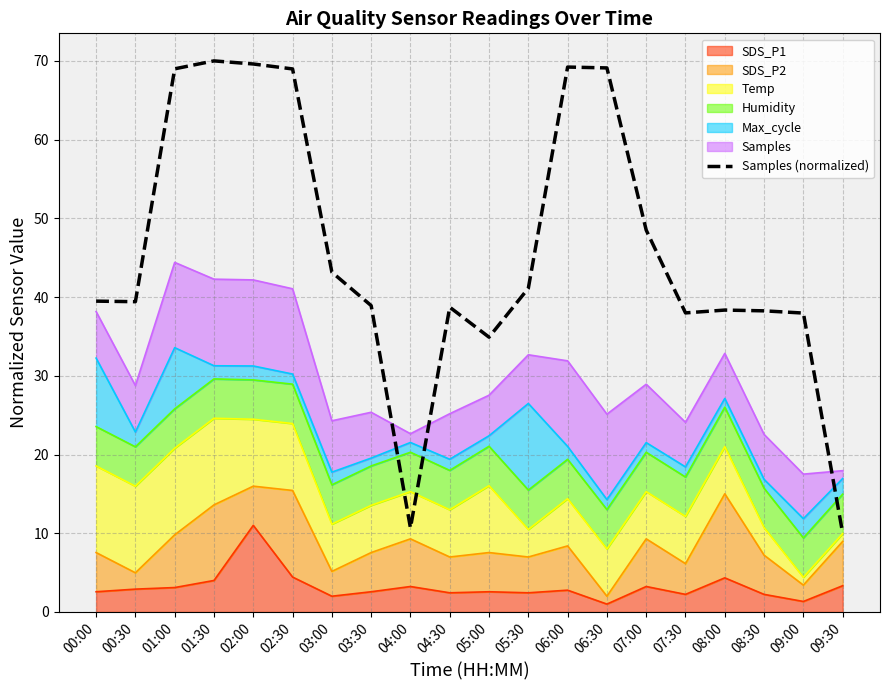

What is the sum of all values?

913.3